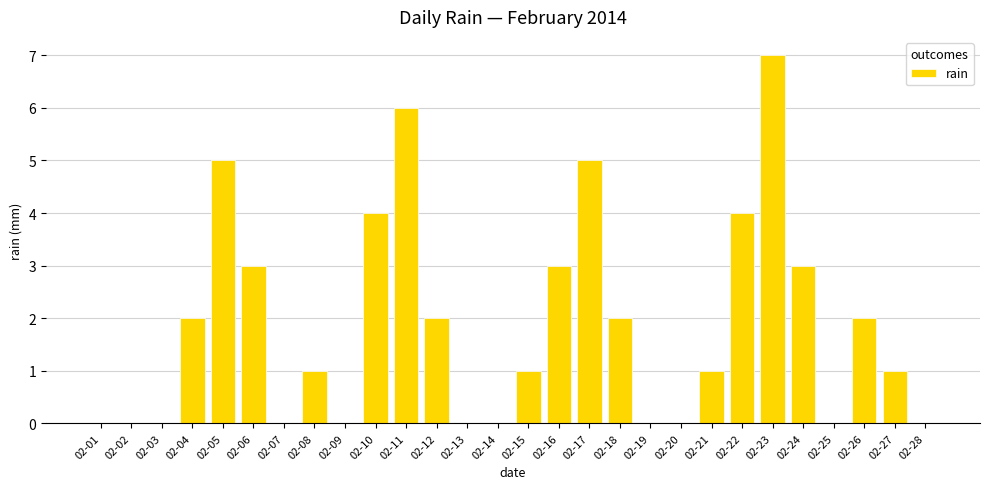

Does the chart contain stacked bars?

No